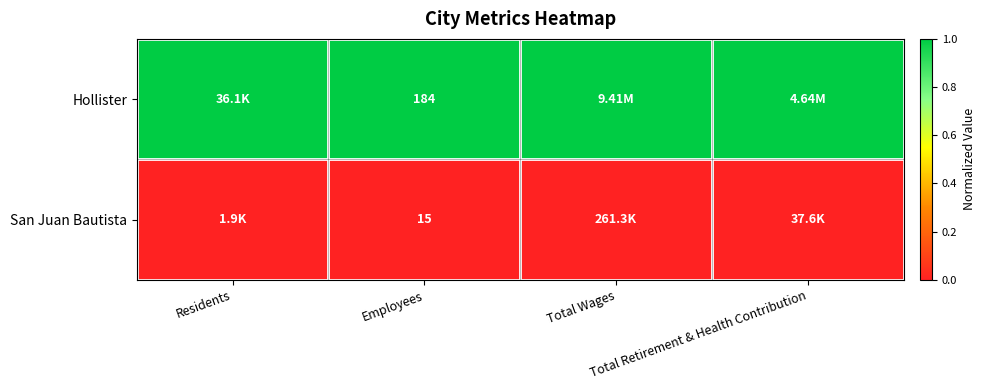

List the series in order of their overall mean, highest first.

Hollister, San Juan Bautista